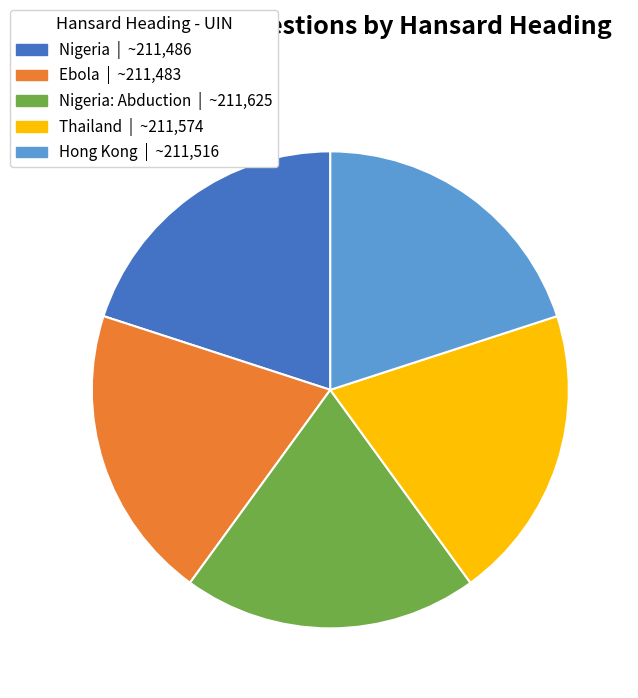

How many segments does this pie chart have?

5